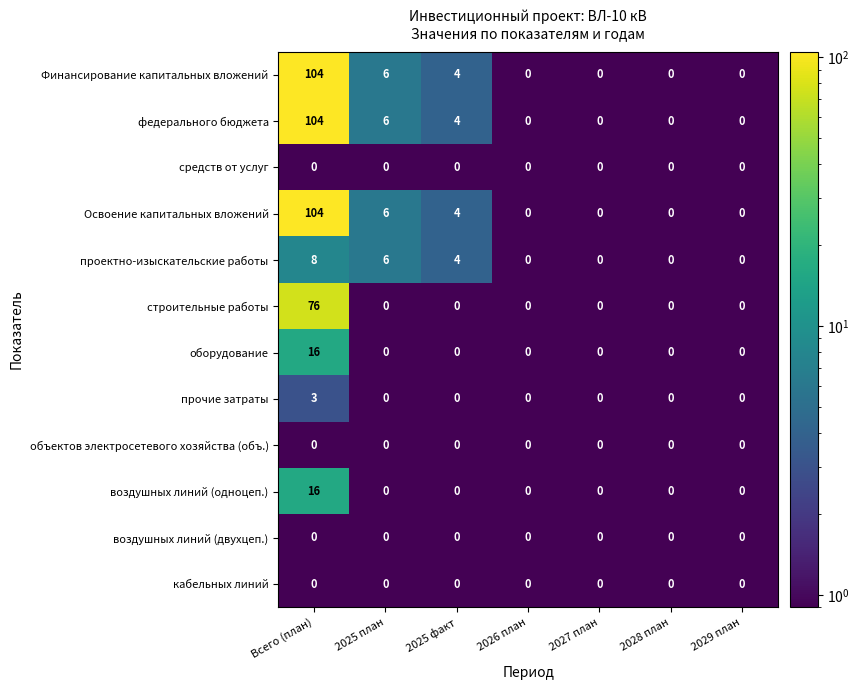

What is the difference between the highest and lowest values at 2025 факт?

4